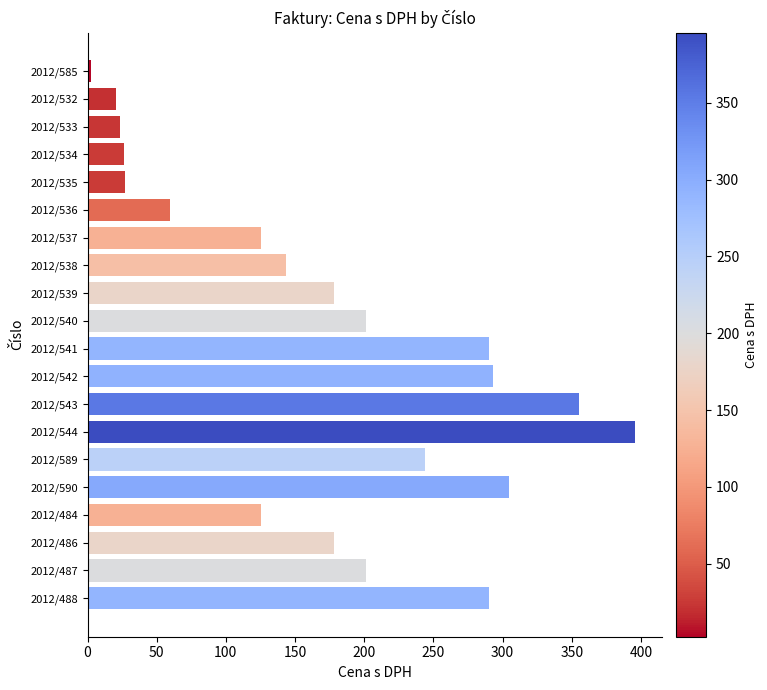

Which has a higher value, 2012/539 or 2012/590?

2012/590